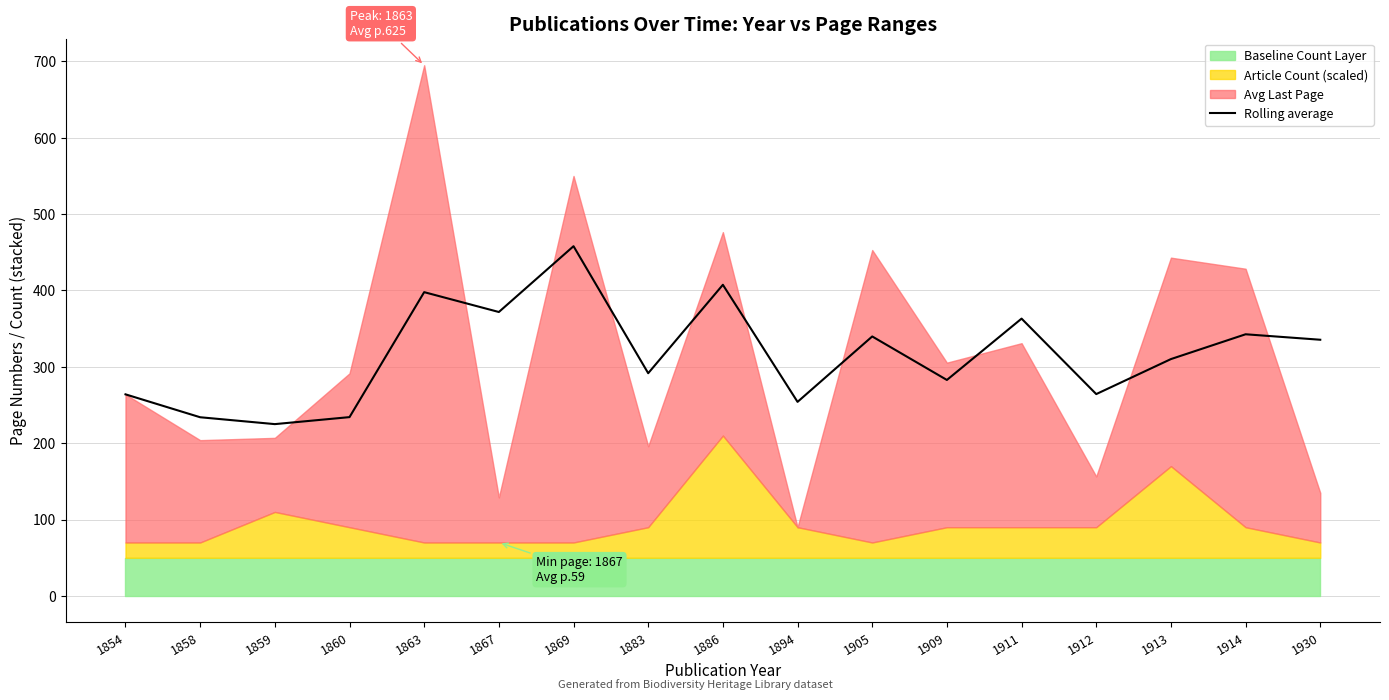

What is the maximum value shown in the chart?

458.0